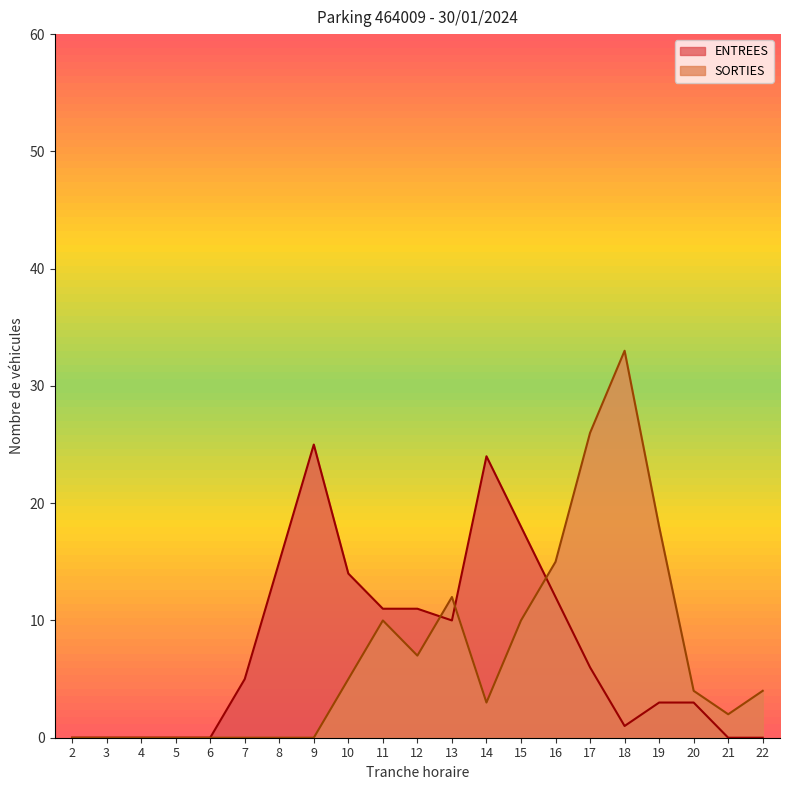

Reading right to left, extract all data points from this chart.

ENTREES: 22=0	21=0	20=3	19=3	18=1	17=6	16=12	15=18	14=24	13=10	12=11	11=11	10=14	9=25	8=15	7=5	6=0	5=0	4=0	3=0	2=0
SORTIES: 22=4	21=2	20=4	19=18	18=33	17=26	16=15	15=10	14=3	13=12	12=7	11=10	10=5	9=0	8=0	7=0	6=0	5=0	4=0	3=0	2=0